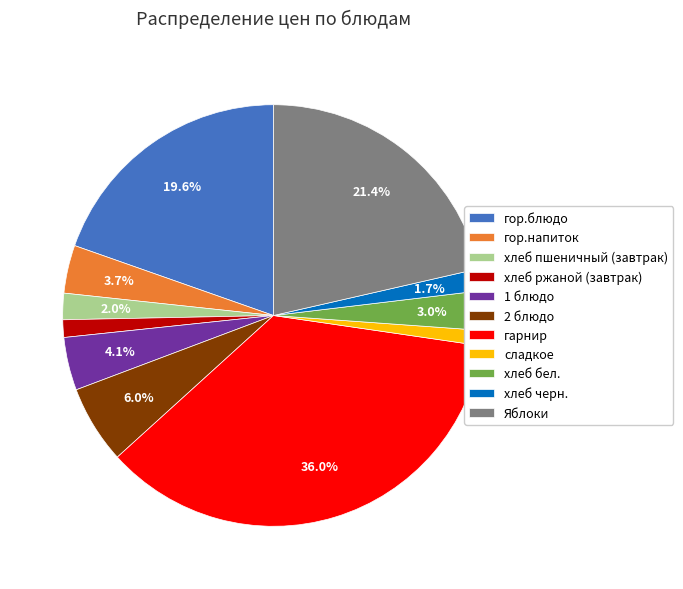

Which slice is the largest?

гарнир